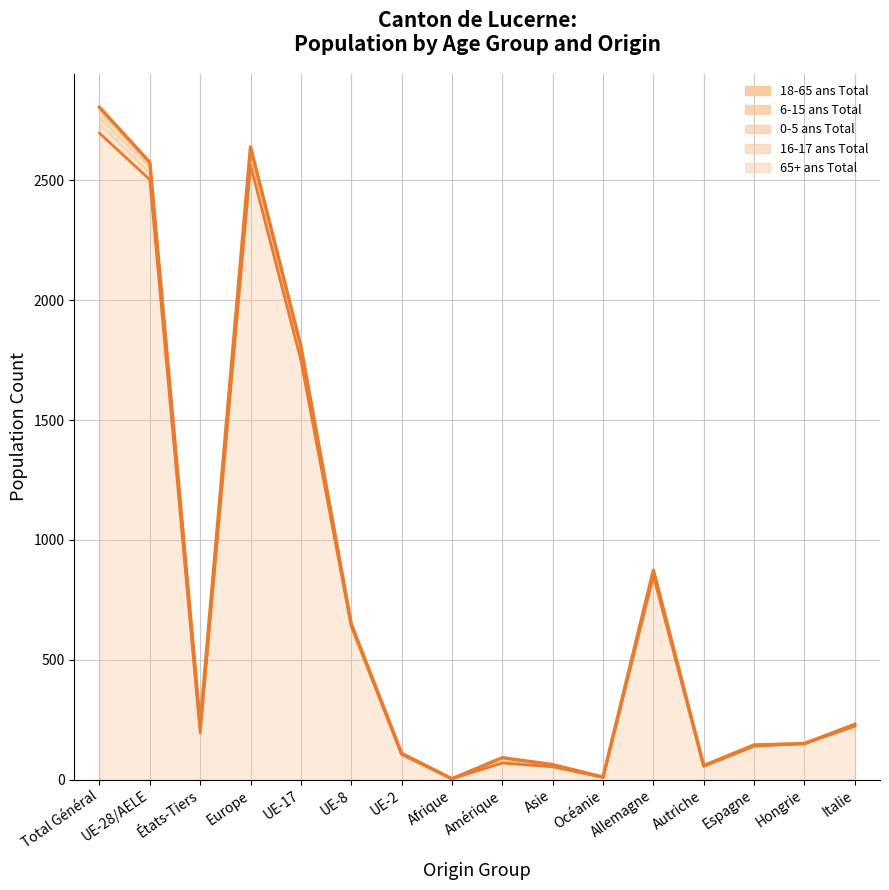

True or false: 65+ ans Total and 0-5 ans Total cross at least once.

False